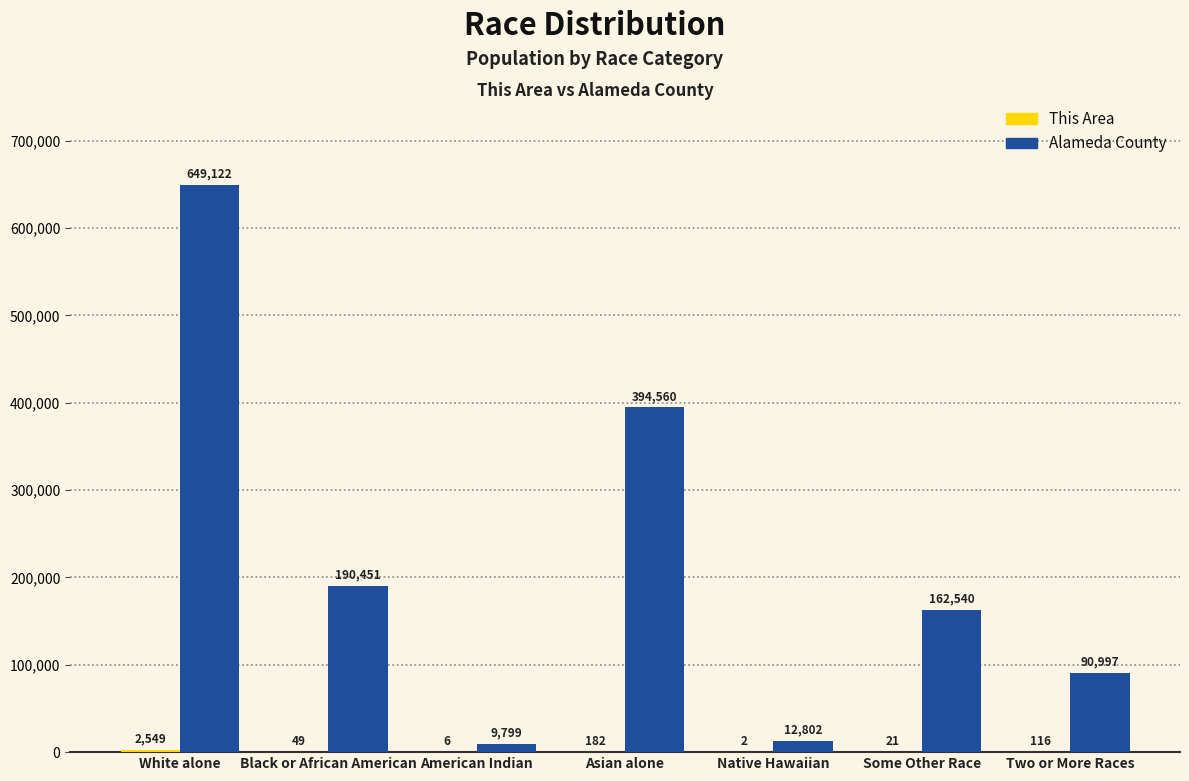

What is the spread (max minus min) of values at Native Hawaiian?

12800